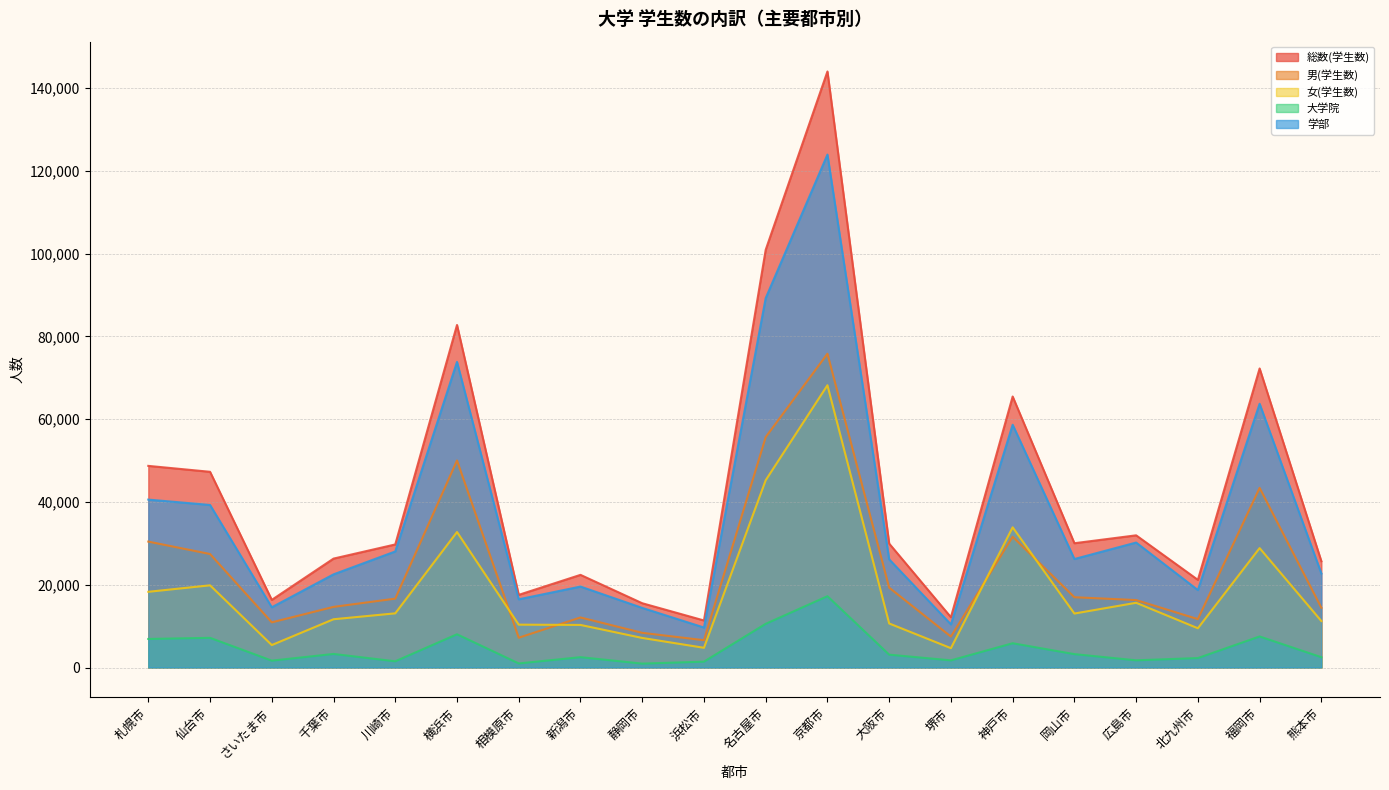

True or false: 女(学生数) has more than 1 interior local peaks.

True